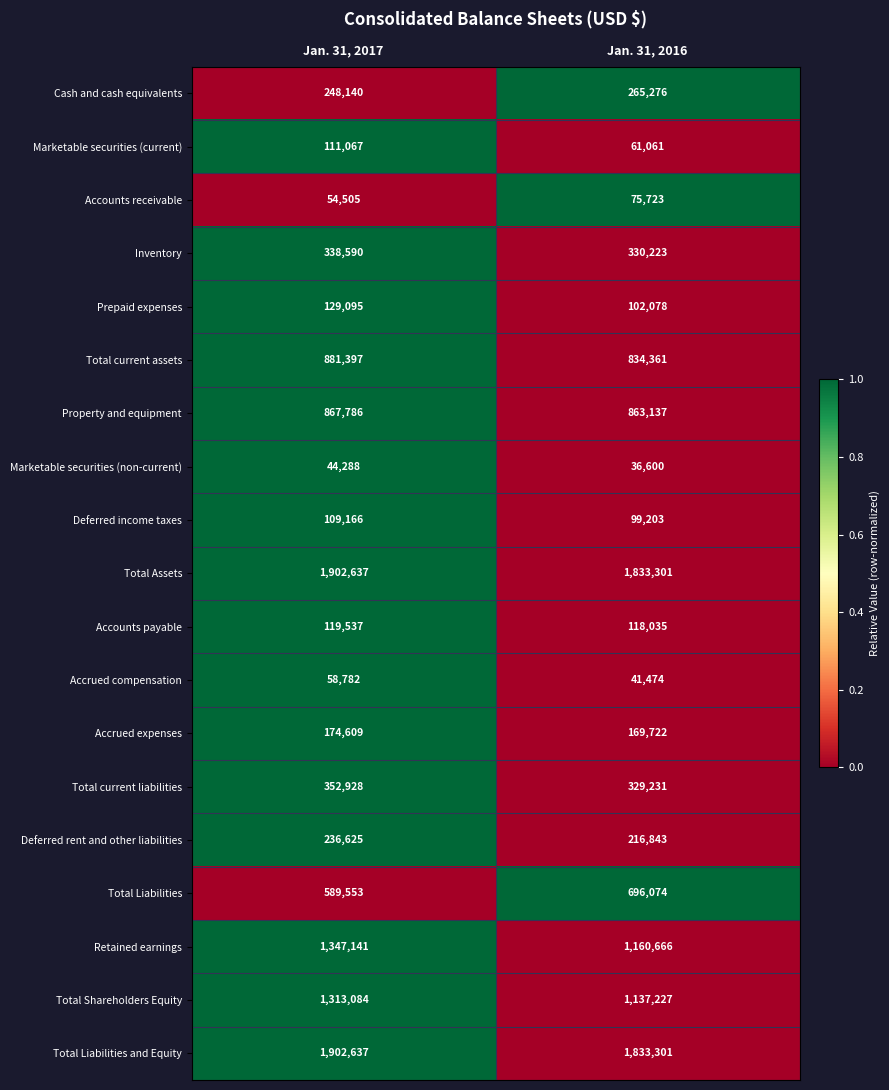

At which category does the chart reach its minimum across all series?

Jan. 31, 2016